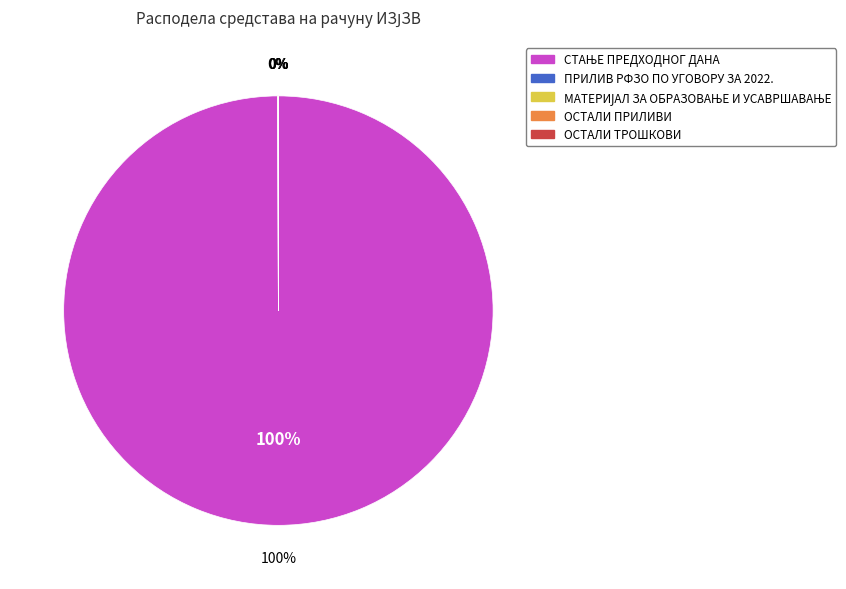

What is the smallest slice in the pie chart?

ОСТАЛИ ПРИЛИВИ